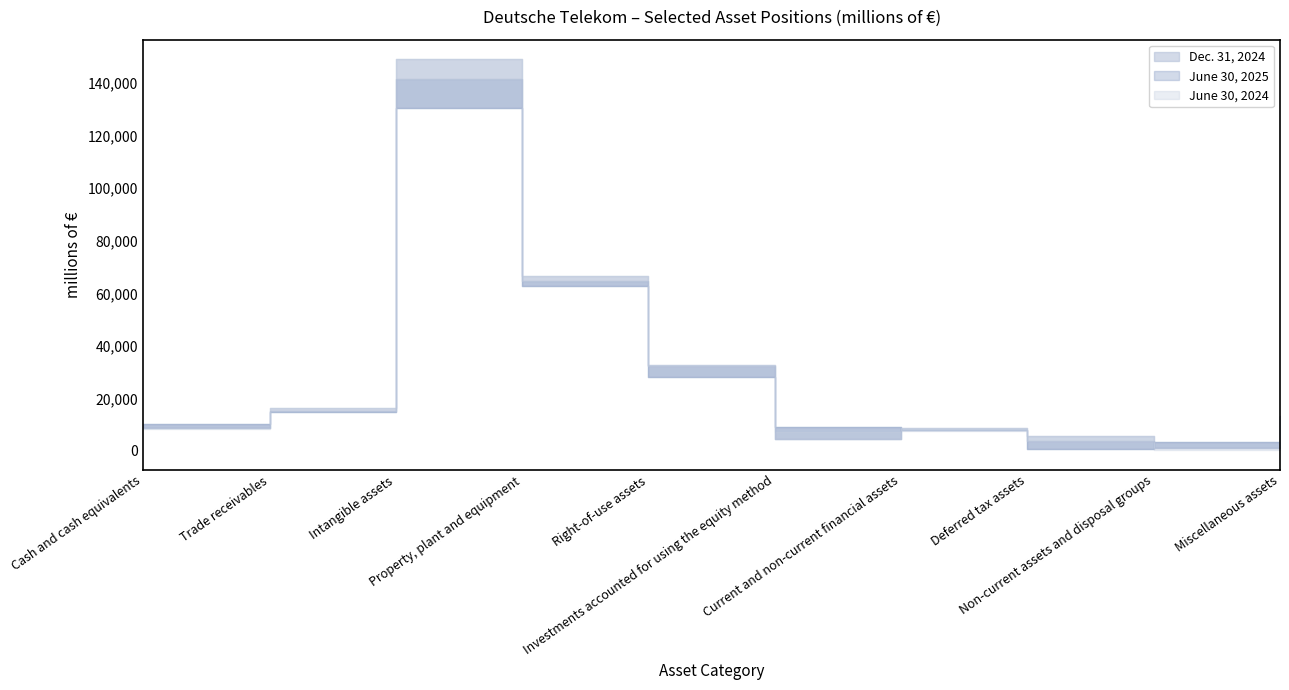

Reading right to left, what are all the values shown in this chart?

Dec. 31, 2024: Miscellaneous assets=13085	Non-current assets and disposal groups=256	Deferred tax assets=3682	Current and non-current financial assets=7743	Investments accounted for using the equity method=7343	Right-of-use assets=32214	Property, plant and equipment=66612	Intangible assets=149115	Trade receivables=16411	Cash and cash equivalents=8472
June 30, 2025: Miscellaneous assets=13276	Non-current assets and disposal groups=3391	Deferred tax assets=915	Current and non-current financial assets=7916	Investments accounted for using the equity method=9031	Right-of-use assets=28144	Property, plant and equipment=62772	Intangible assets=130686	Trade receivables=14938	Cash and cash equivalents=10441
June 30, 2024: Miscellaneous assets=13008	Non-current assets and disposal groups=1080	Deferred tax assets=5522	Current and non-current financial assets=8898	Investments accounted for using the equity method=4726	Right-of-use assets=32596	Property, plant and equipment=64860	Intangible assets=141641	Trade receivables=15122	Cash and cash equivalents=8591